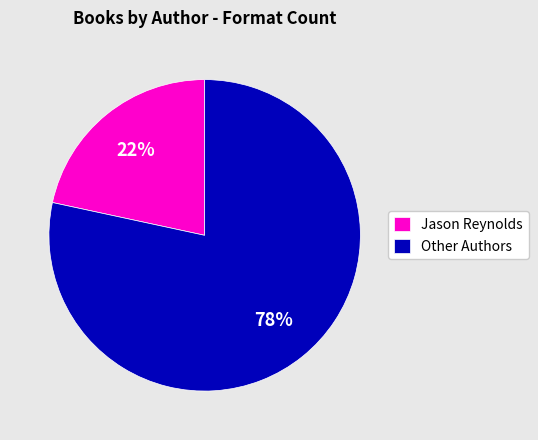

To the nearest percent, what percentage of the pie is Other Authors?

78%